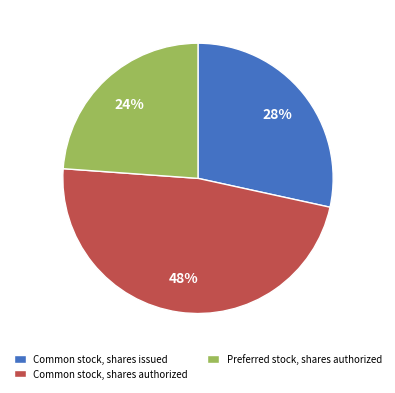

Is there any slice that represents more than half of the pie?

No